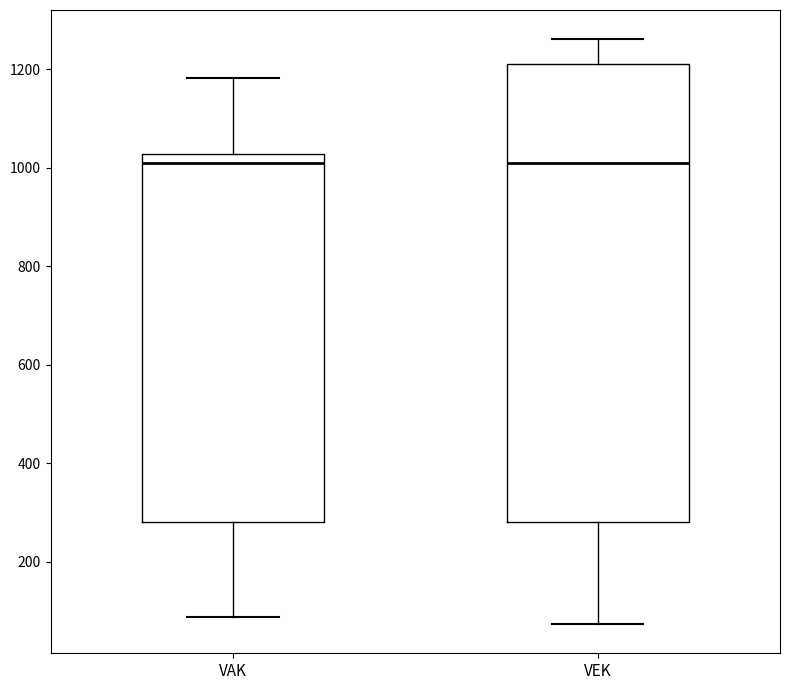

Reading left to right, transcribe this box plot: for each box, give where its median line is, the range the box spans, and where its two whiskers end, as read against the y-axis. The values are not printed on the chart, so give them approximately, as read against the axis.

VAK: median 1000, box 280 to 1020, whiskers 80 to 1180
VEK: median 1000, box 280 to 1220, whiskers 80 to 1260